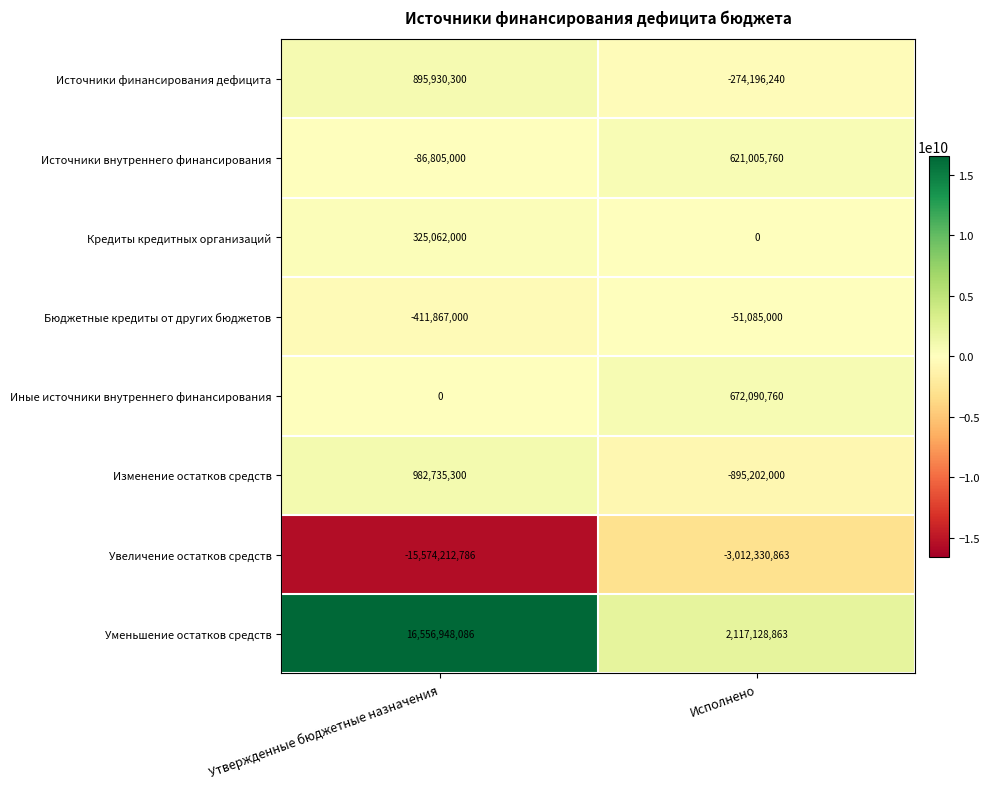

Read the Кредиты кредитных организаций value at Утвержденные бюджетные назначения, to the nearest 10.

325062000